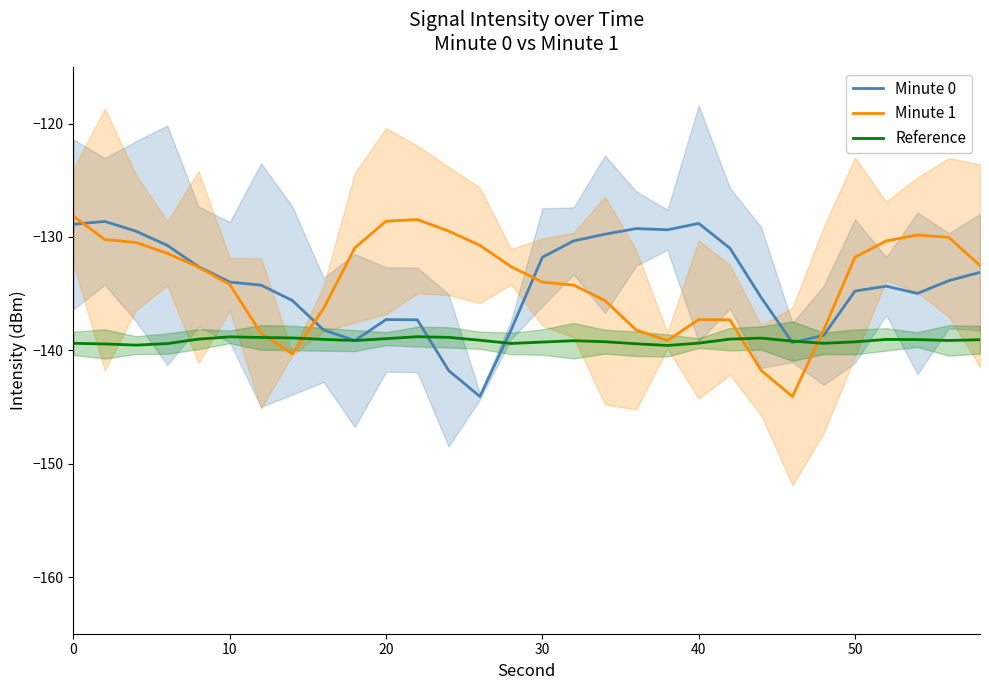

List the series in order of their peak value, lowest first.

Reference, Minute 0, Minute 1